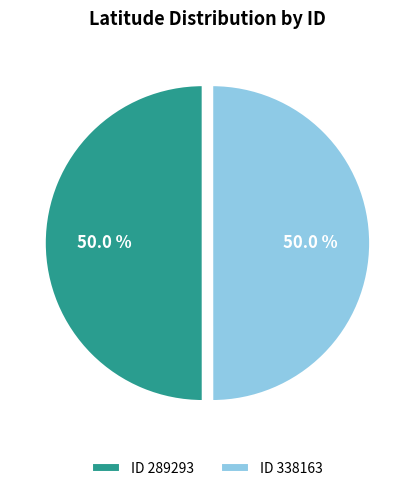

What percentage do ID 338163 and ID 289293 together represent?

100.0%